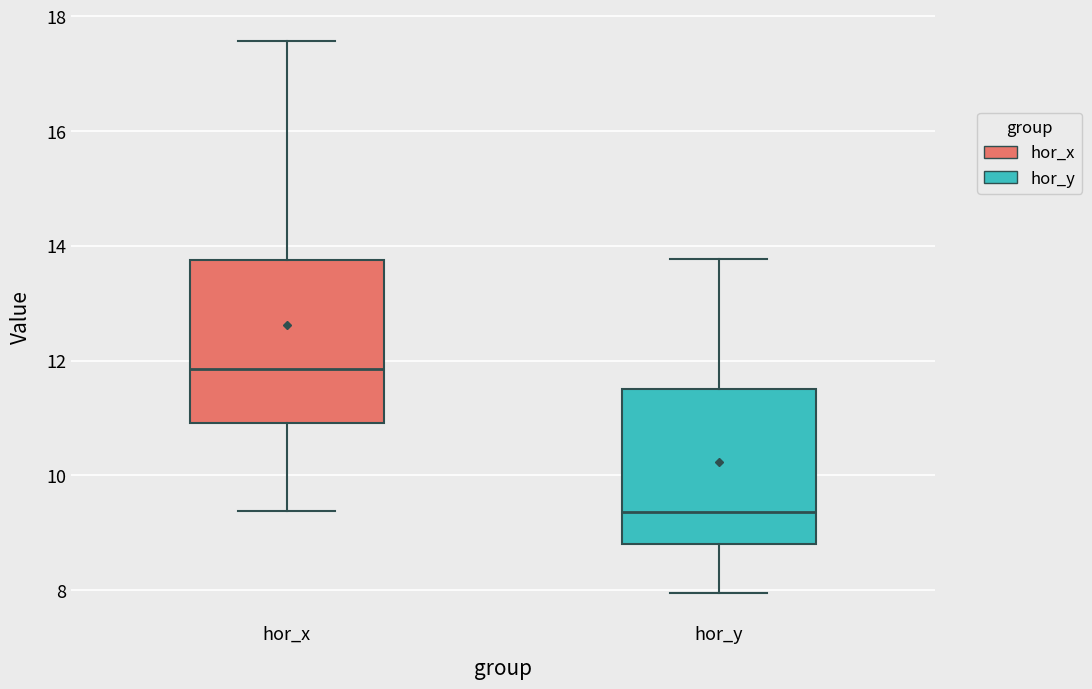

Reading left to right, transcribe this box plot: for each box, give where its median line is, the range the box spans, and where its two whiskers end, as read against the y-axis. The values are not printed on the chart, so give them approximately, as read against the axis.

hor_x: median 11.8, box 11.0 to 13.8, whiskers 9.4 to 17.6
hor_y: median 9.4, box 8.8 to 11.4, whiskers 8.0 to 13.8